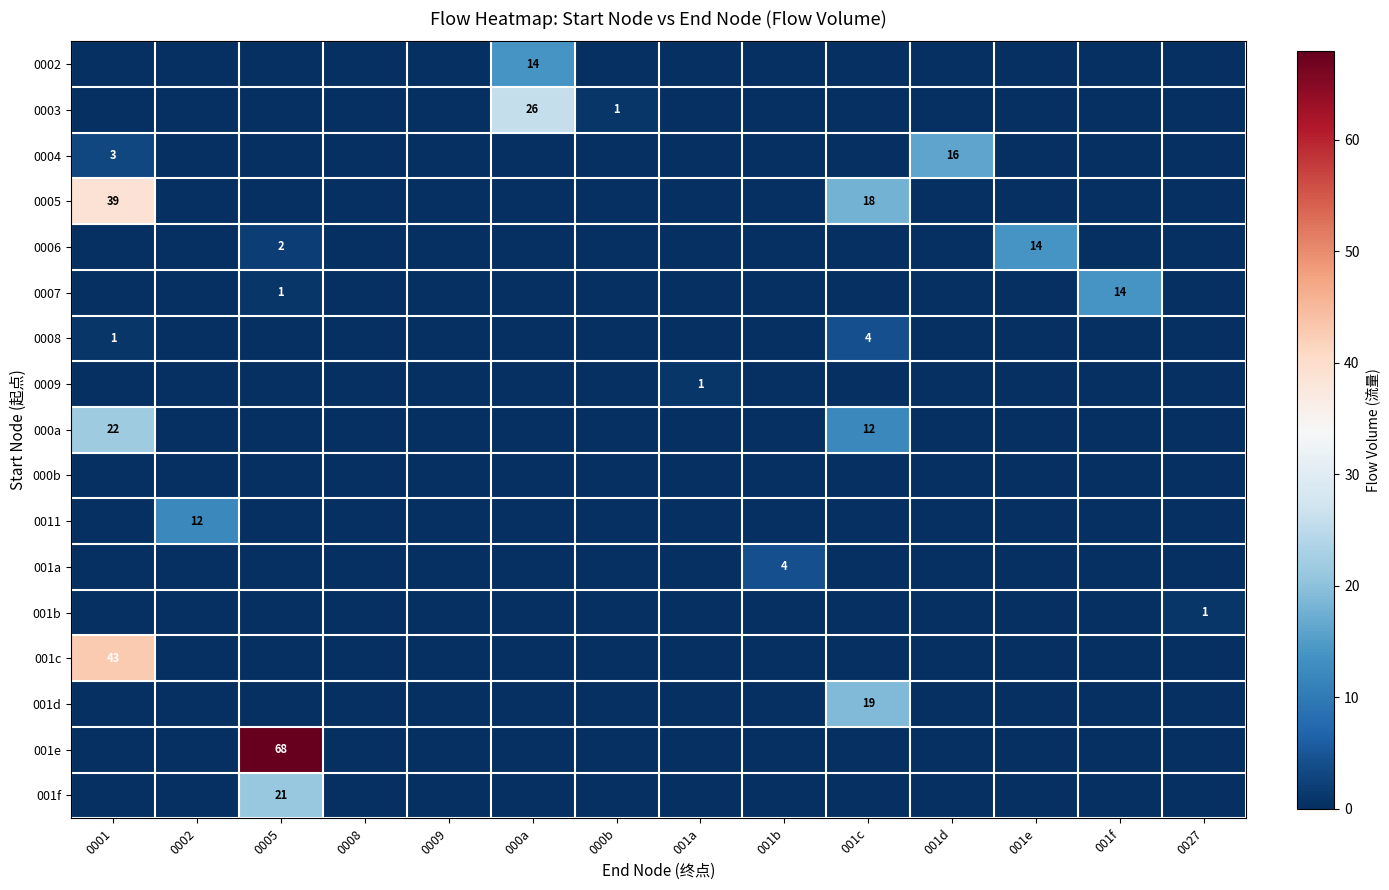

Is it true that 001c equals 43 at 0001?

True